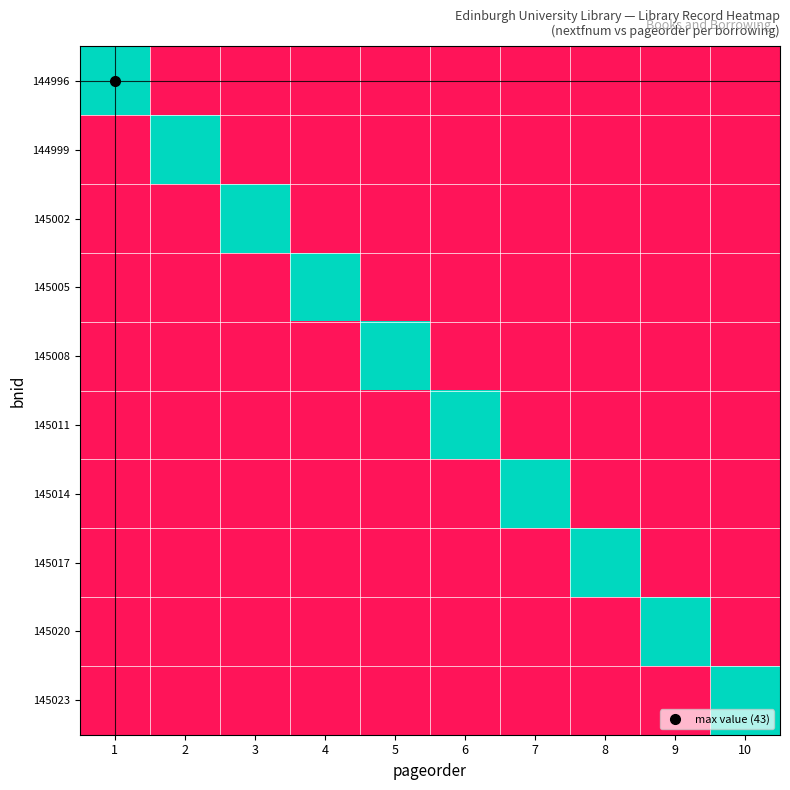

Which series has the largest total across all categories?

144996